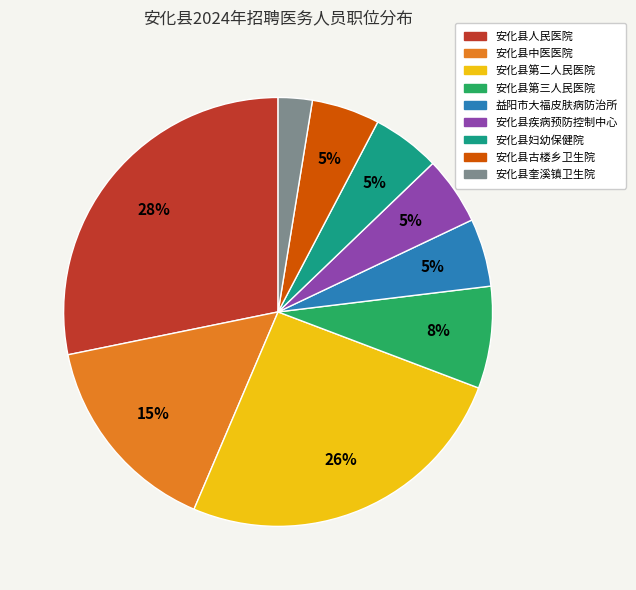

Is there a majority slice in this chart?

No